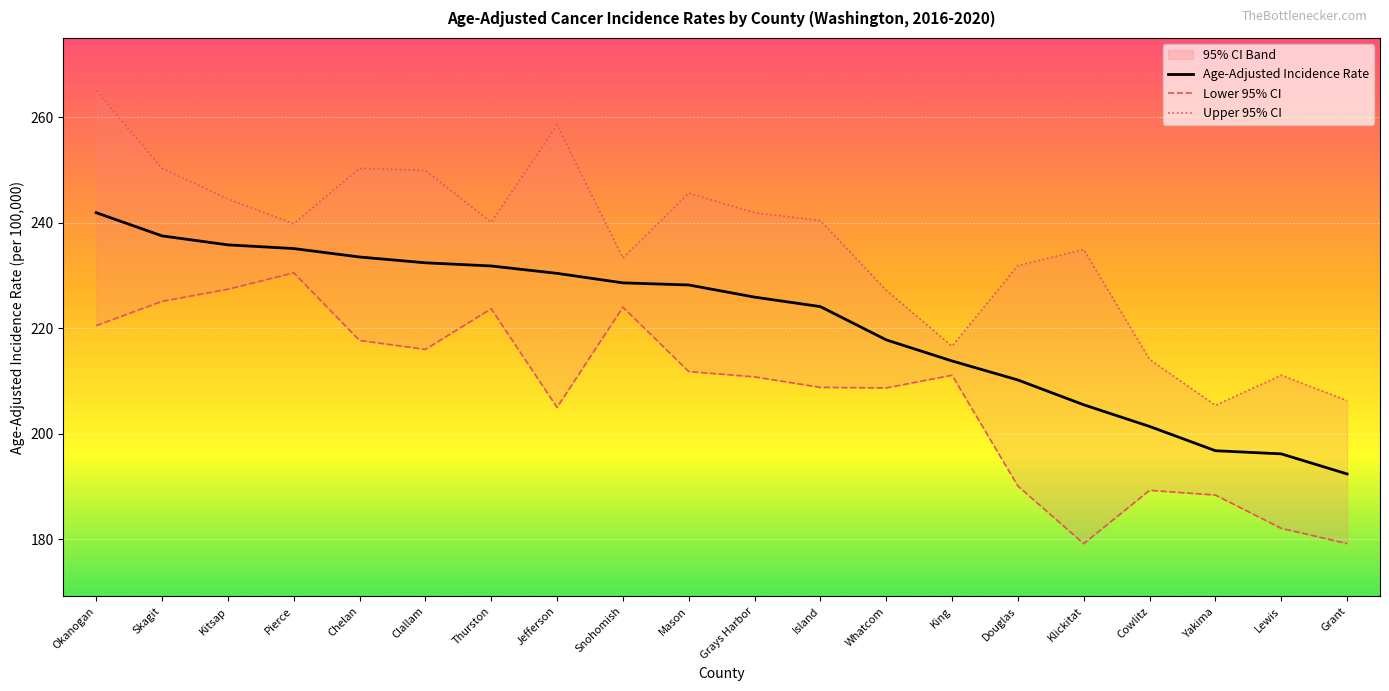

True or false: Upper 95% CI and Age-Adjusted Incidence Rate intersect in this chart.

False